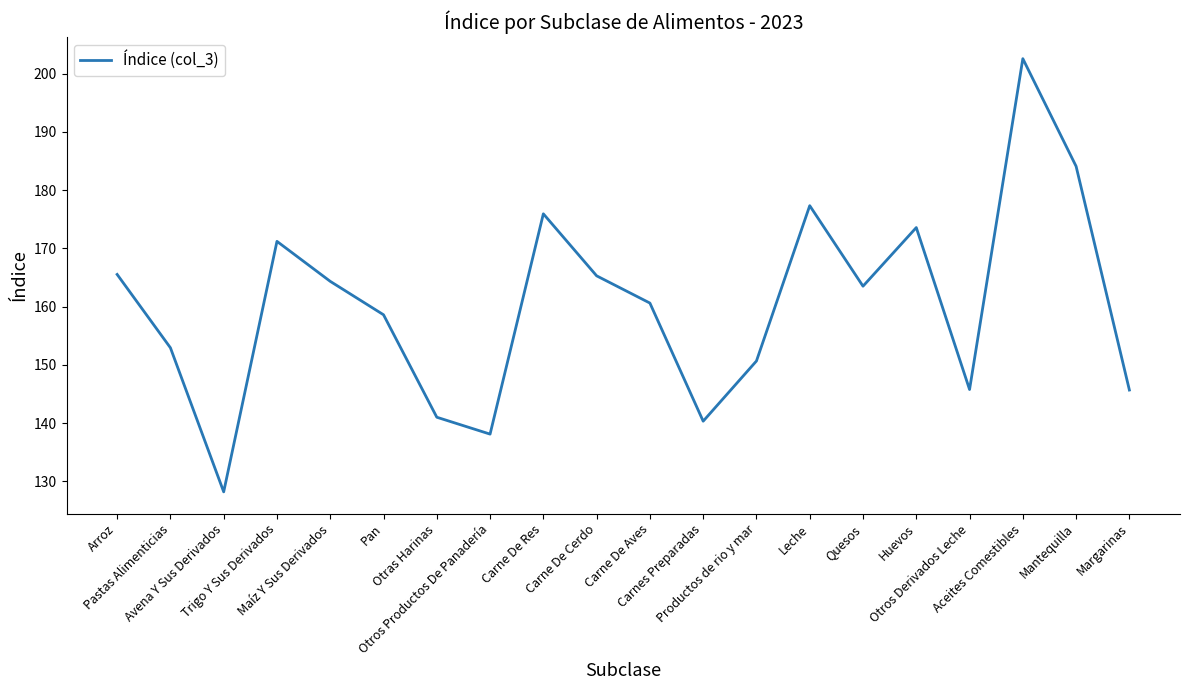

At which category does the data reach its first local valley?

Avena Y Sus Derivados